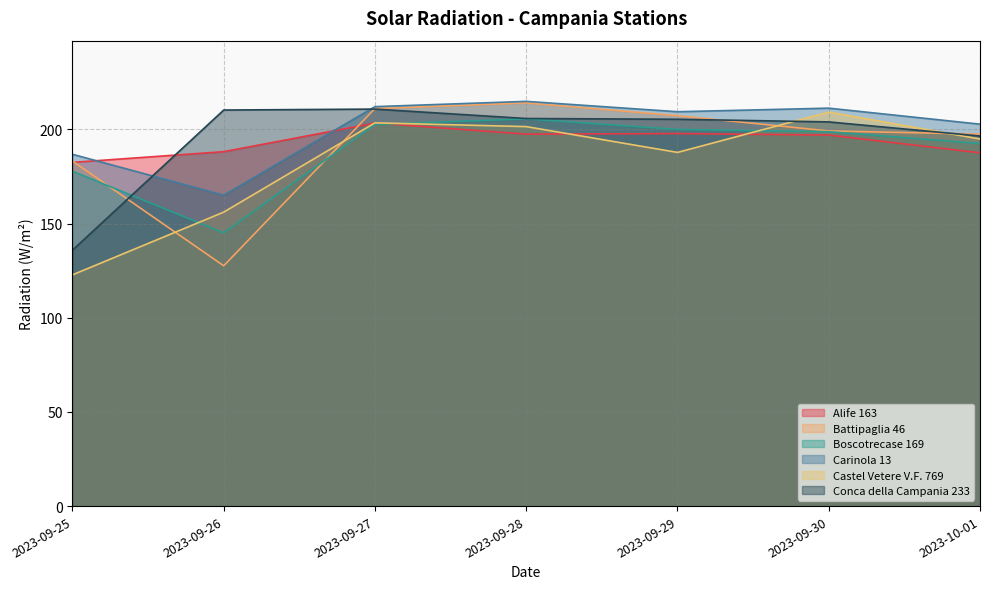

How many values in the Boscotrecase 169 series are below 198?

3